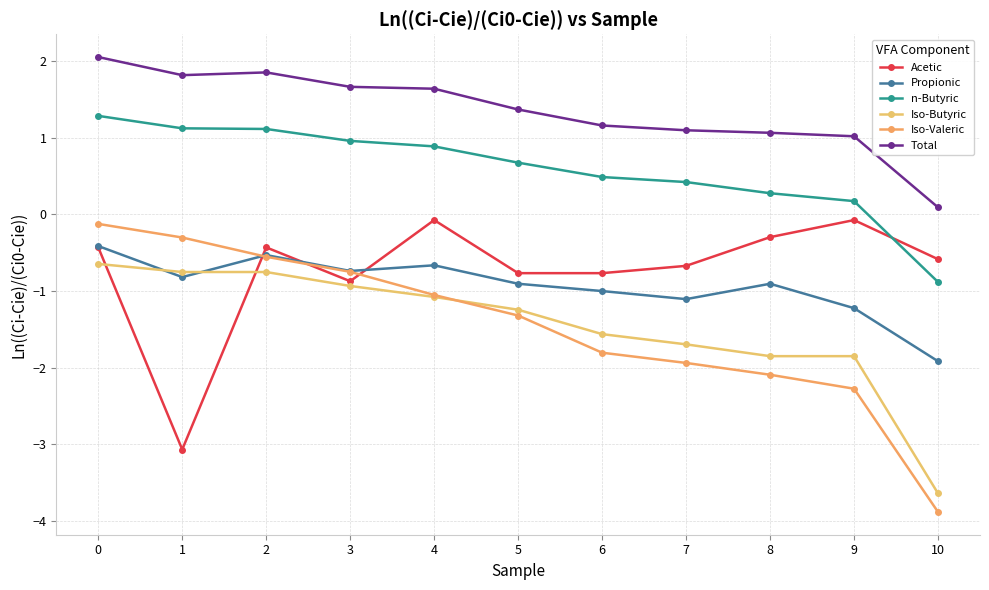

What is the sum of the Propionic values at 6 and 10?

-2.9